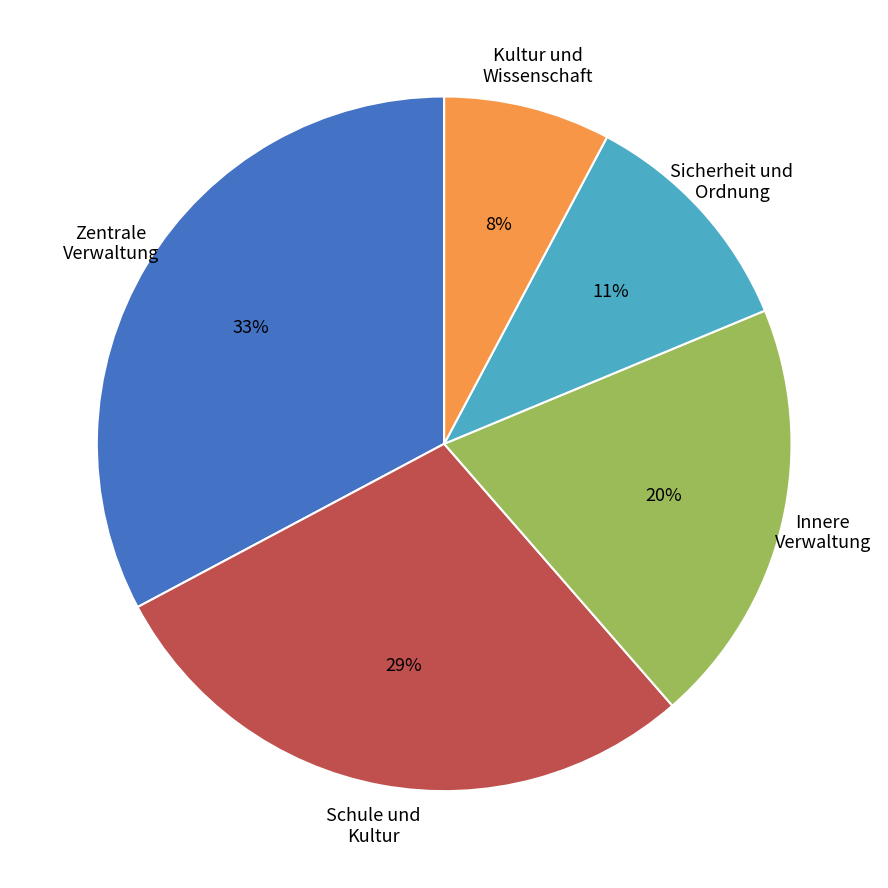

Does any single category account for the majority?

No